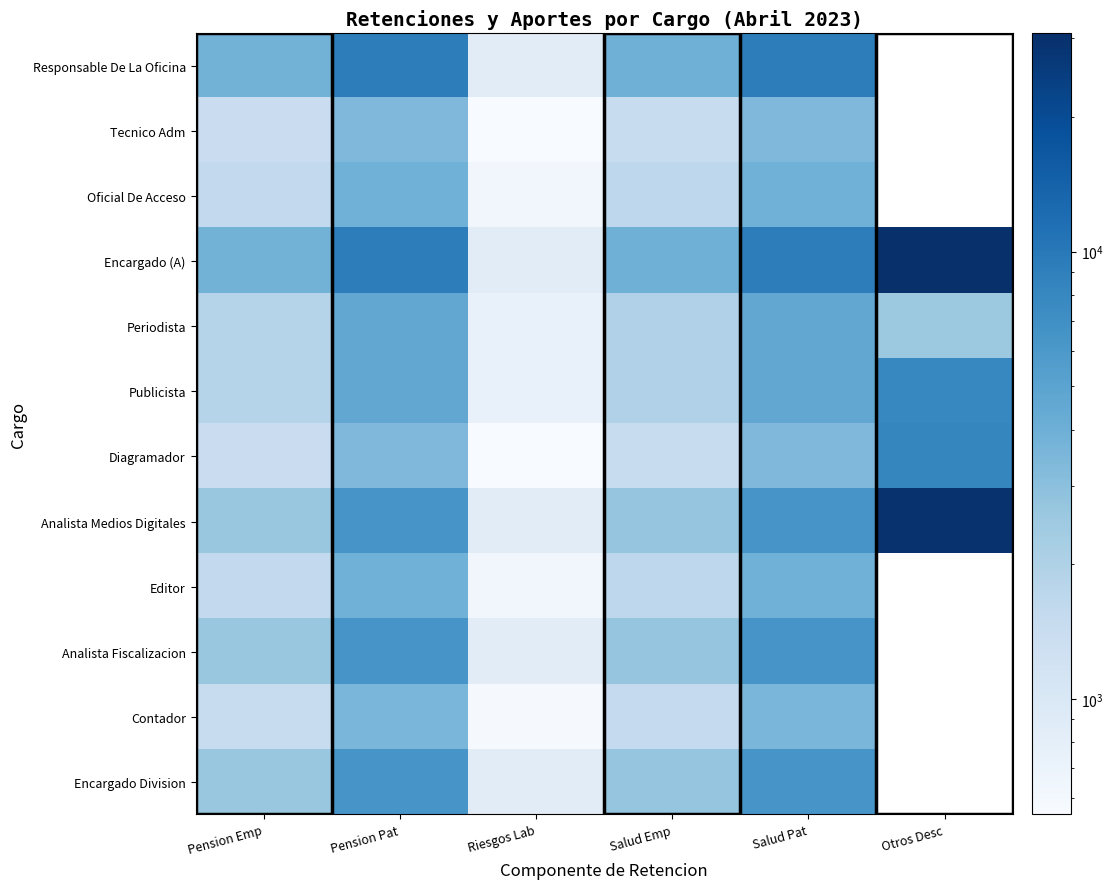

How many values in Oficial De Acceso are above zero?

5